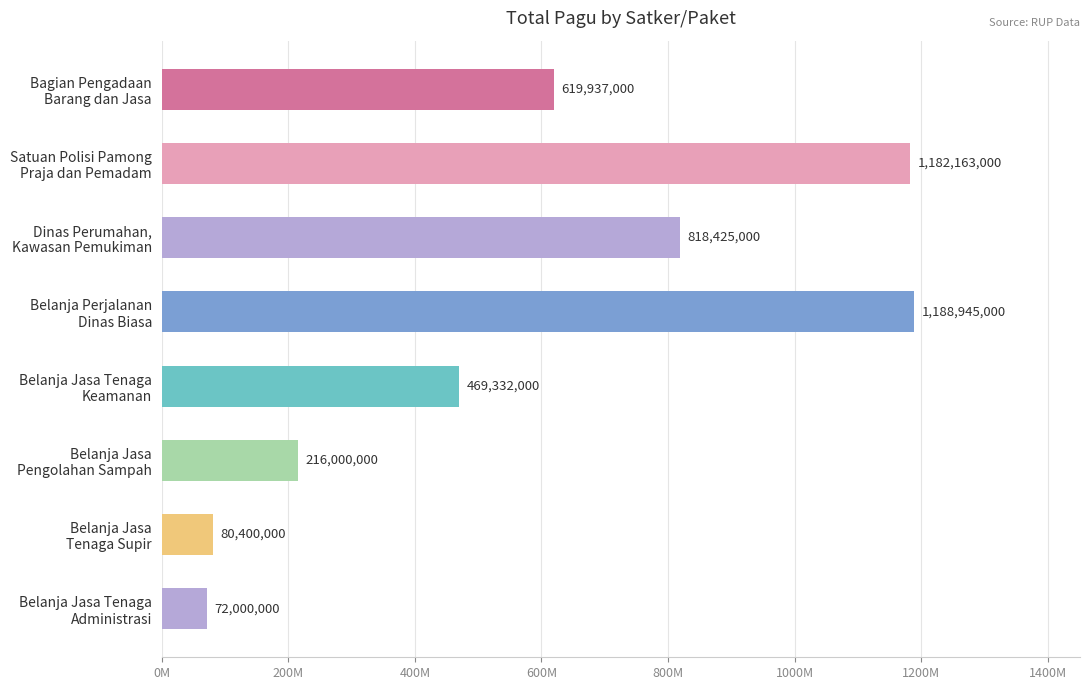

What is the difference between the second highest and second lowest values?

1101763000